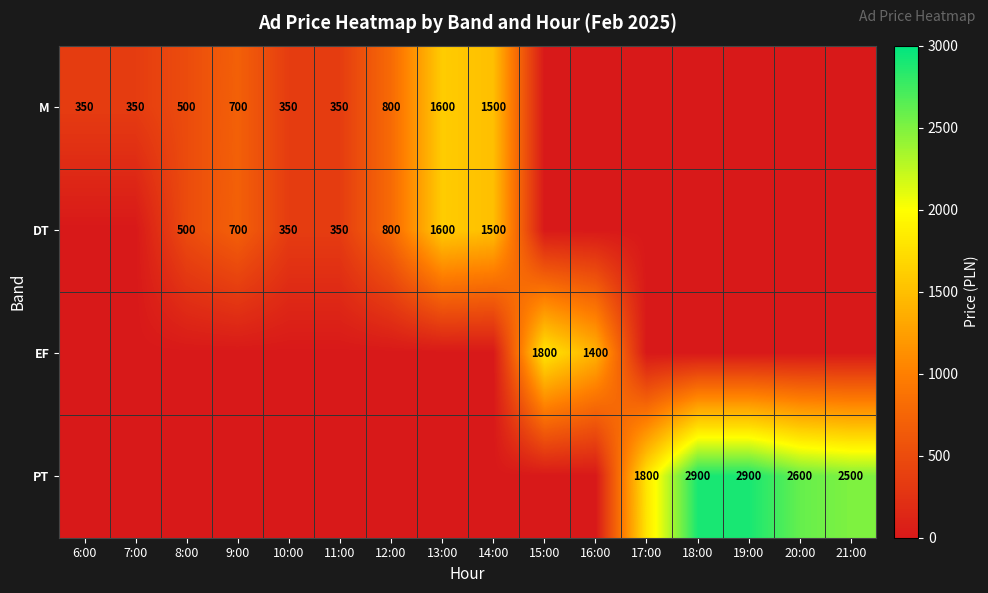

The M series shows 350 at 10:00. True or false?

True